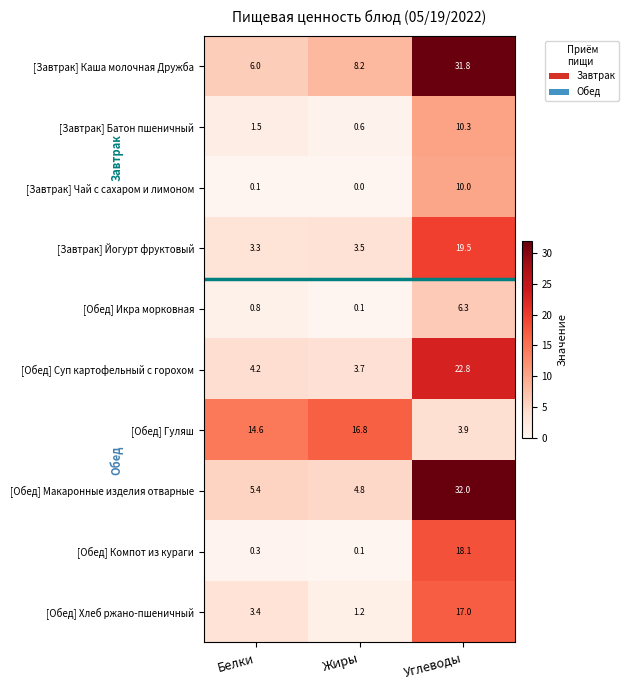

At how many categories does at least one series exceed 15?

2